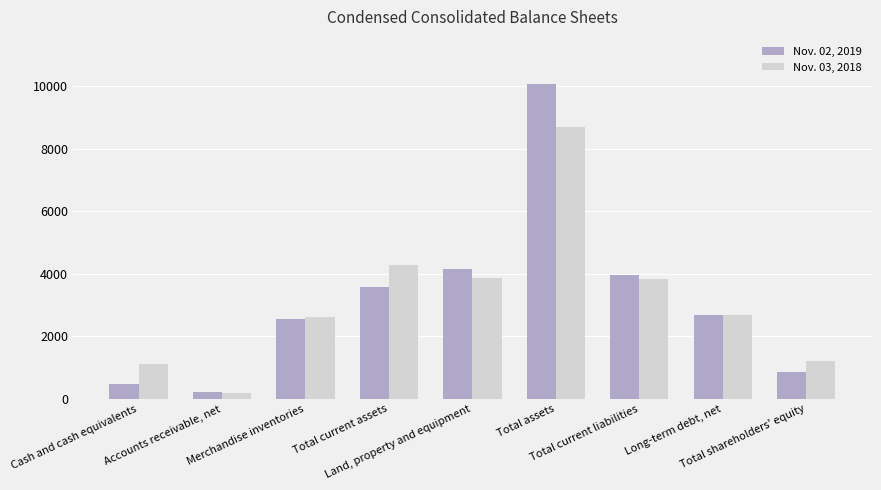

What is the maximum value for Nov. 02, 2019?

10075